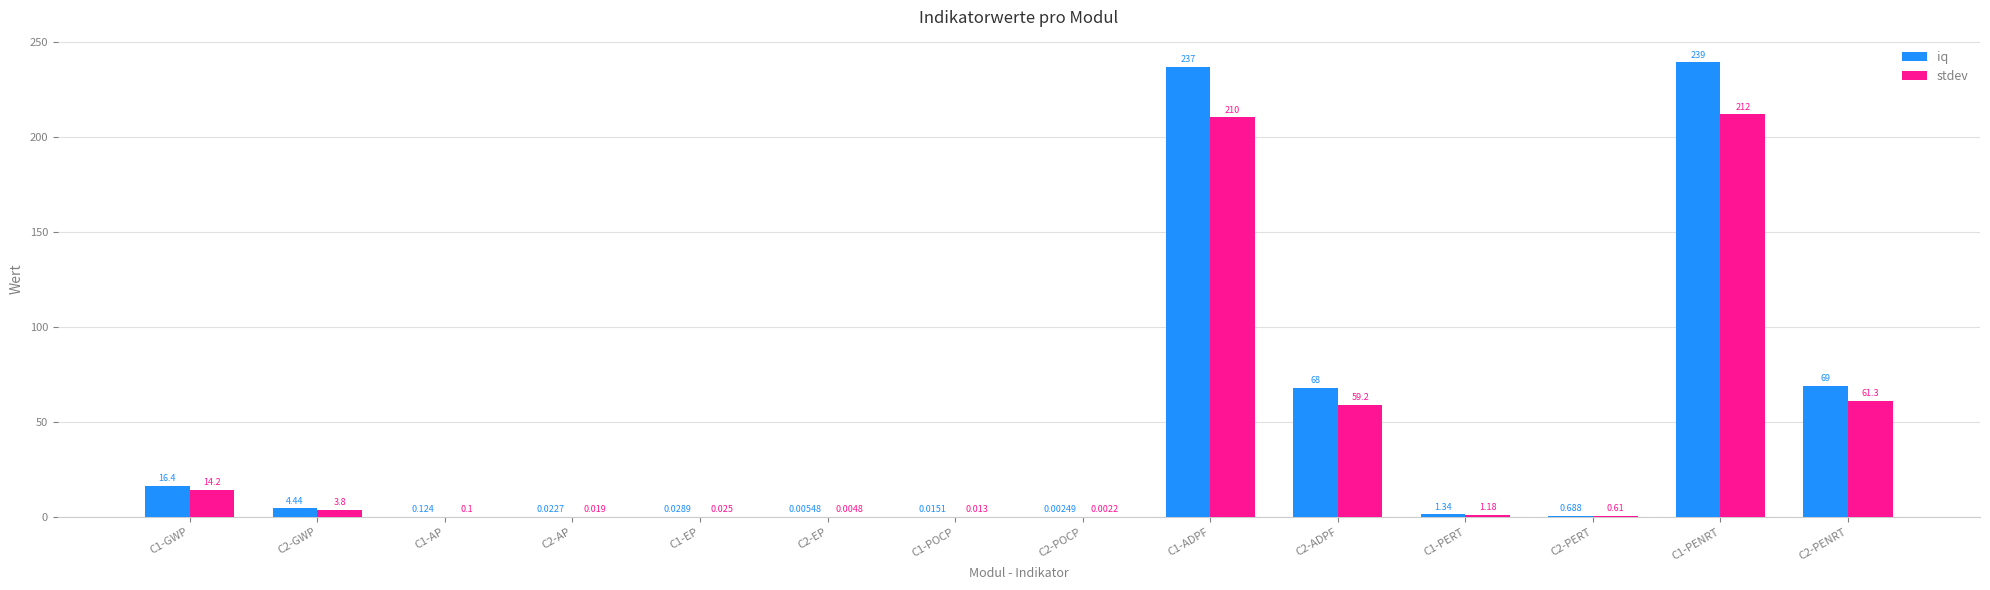

Between C1-POCP and C2-PENRT, which series saw the biggest shift?

iq